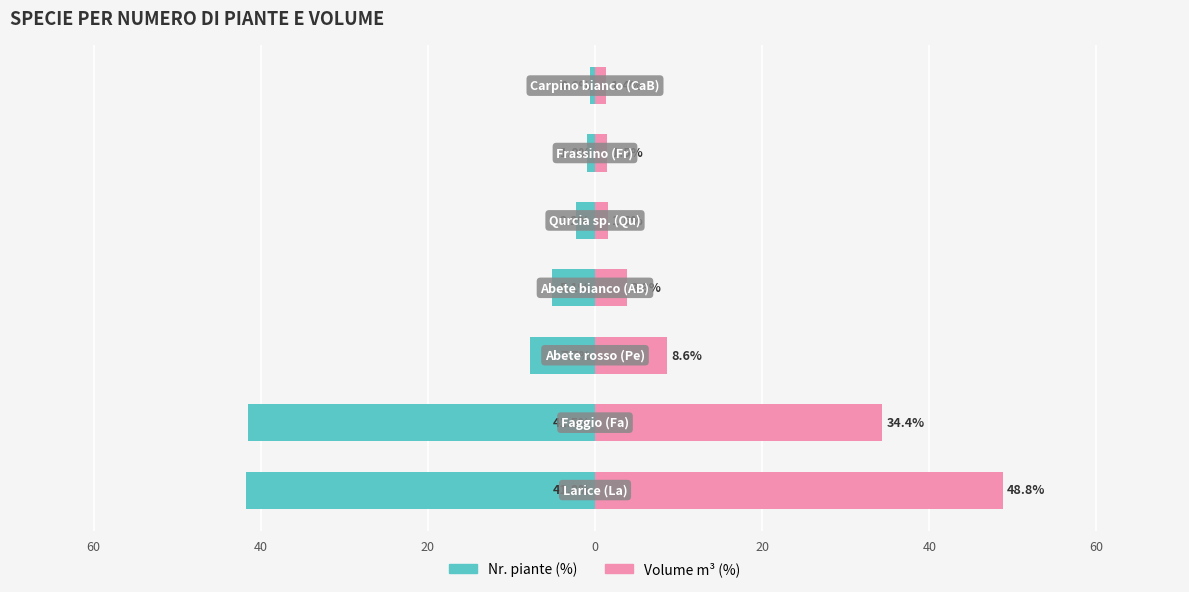

Which has a higher value, 20 or 60?

20